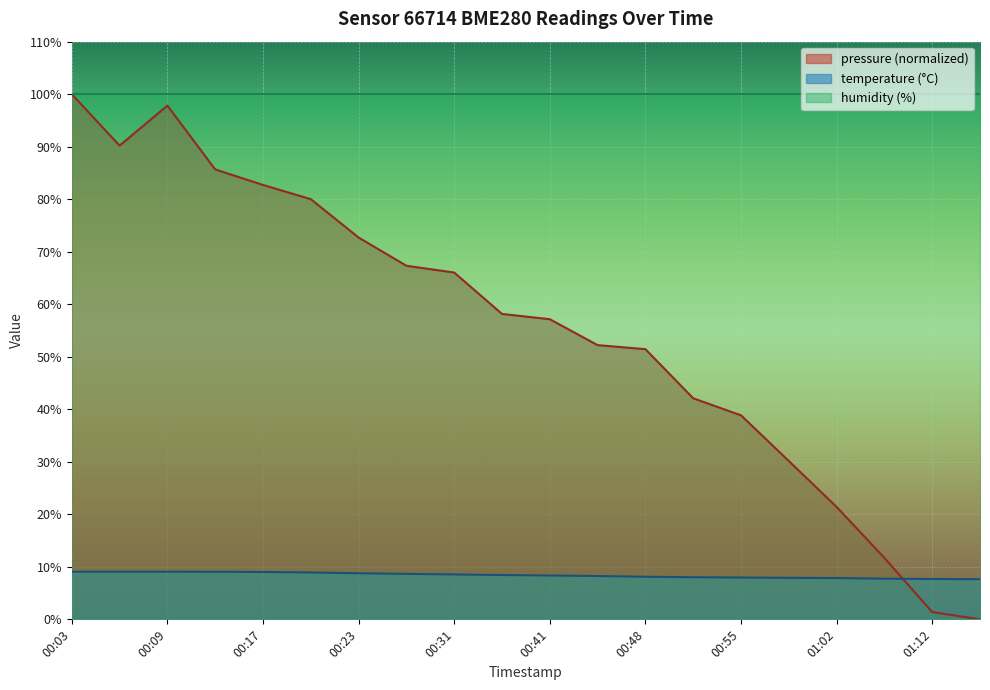

Rank the series by their average value, from lowest to highest.

temperature (°C), pressure (normalized), humidity (%)